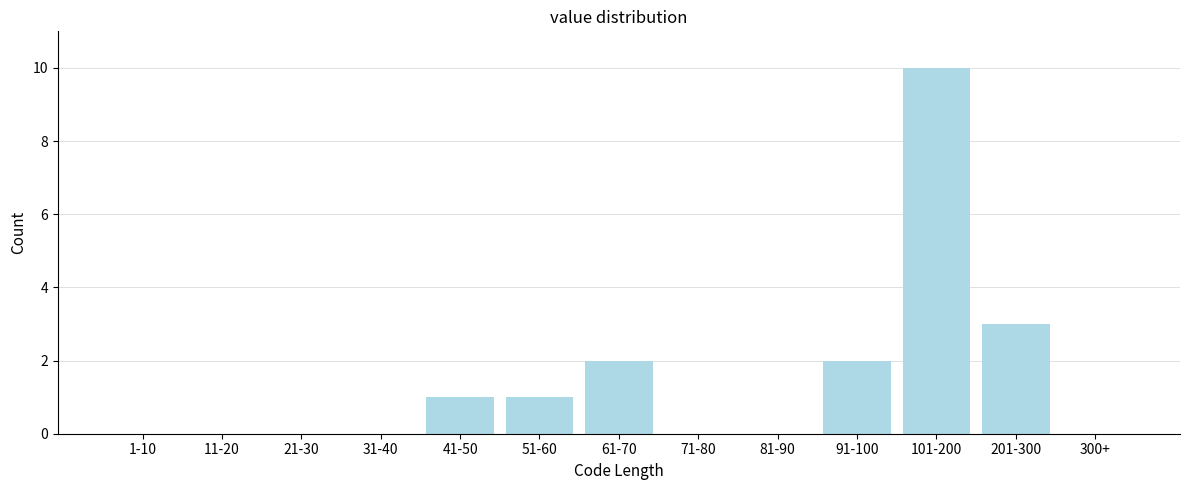

Reading left to right, extract all data points from this chart.

1-10=0	11-20=0	21-30=0	31-40=0	41-50=1	51-60=1	61-70=2	71-80=0	81-90=0	91-100=2	101-200=10	201-300=3	300+=0